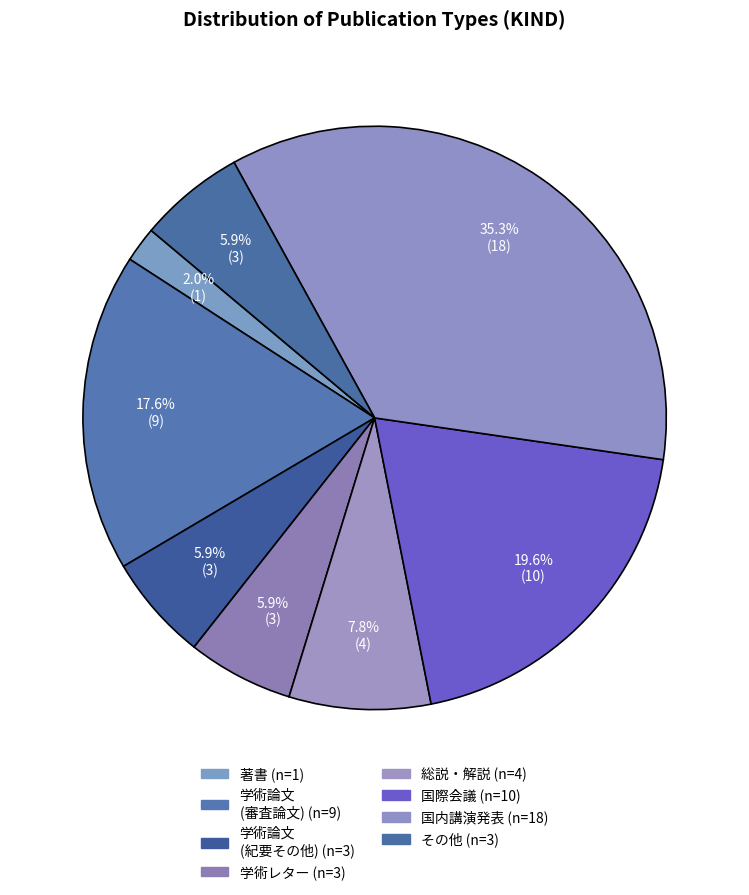

Does any single category account for the majority?

No